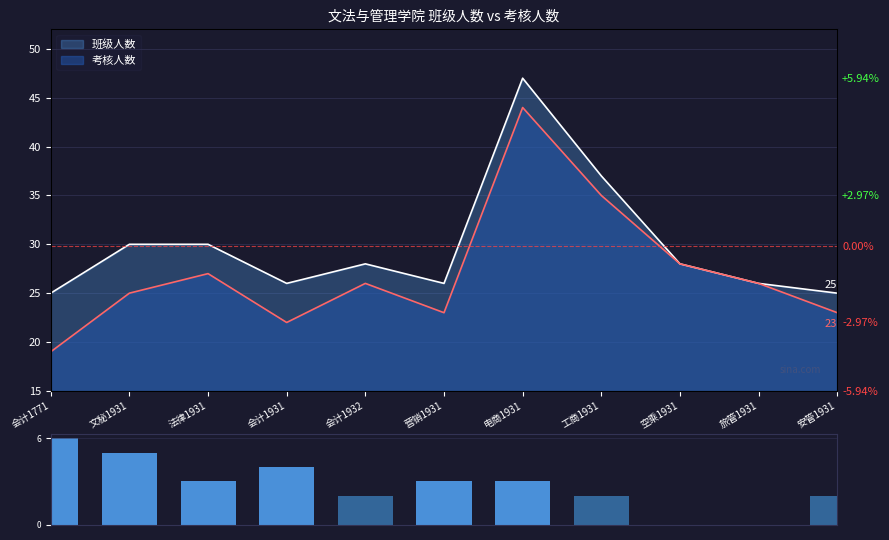

True or false: the data shows 2 at 安管1931.

True